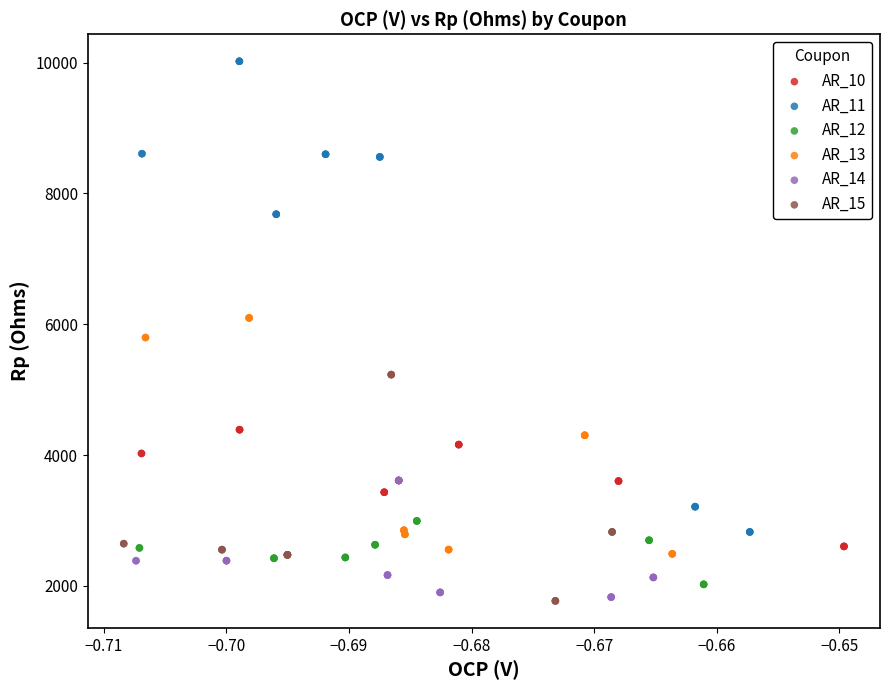

Which series reaches the maximum Y coordinate?

AR_11